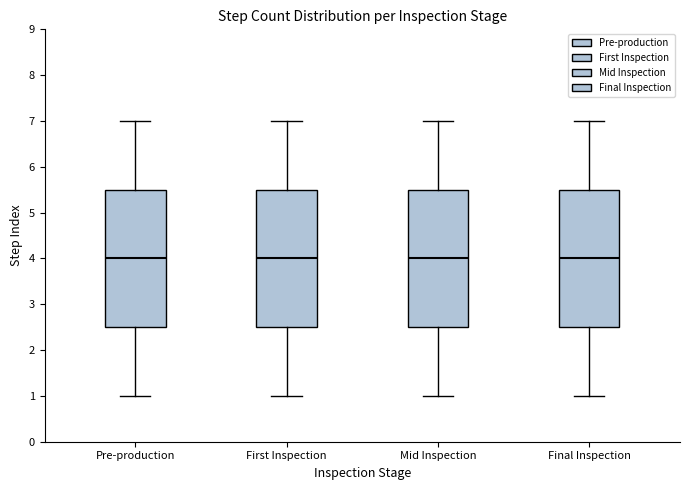

Where does the lower whisker of the box for First Inspection end on the y-axis? The values are not printed on the chart, so give them approximately, as read against the axis.

1.0